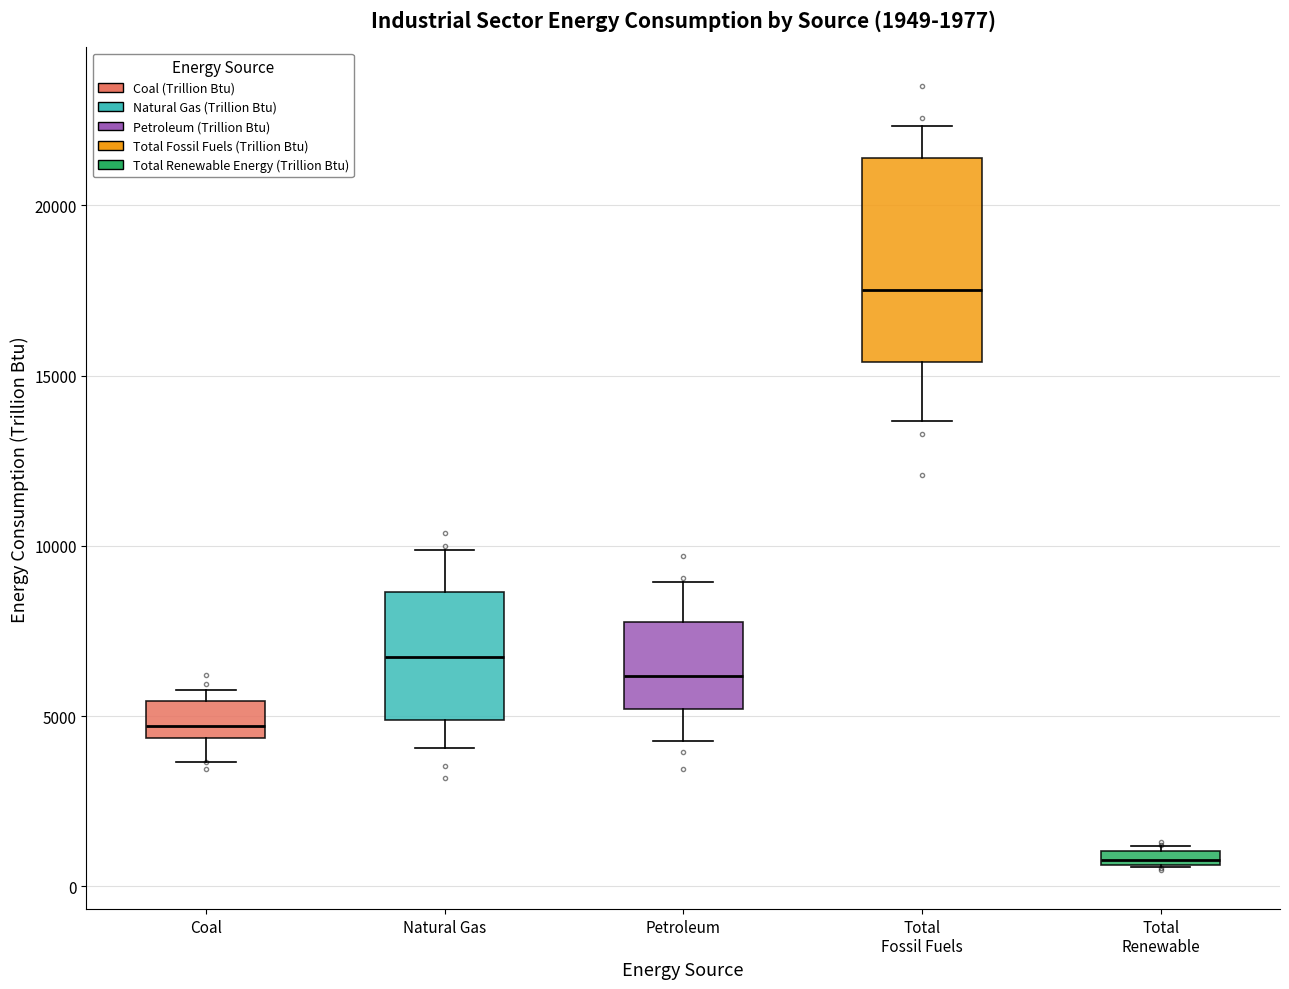

Which box has the lowest median line?

Total Renewable